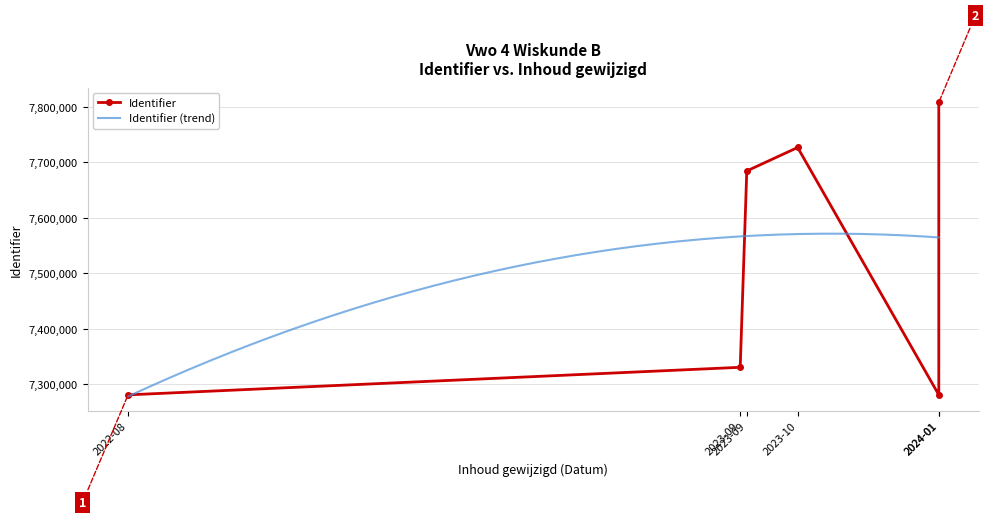

What is the change in value from 2023-09-08 to 2024-01-07?

+476721